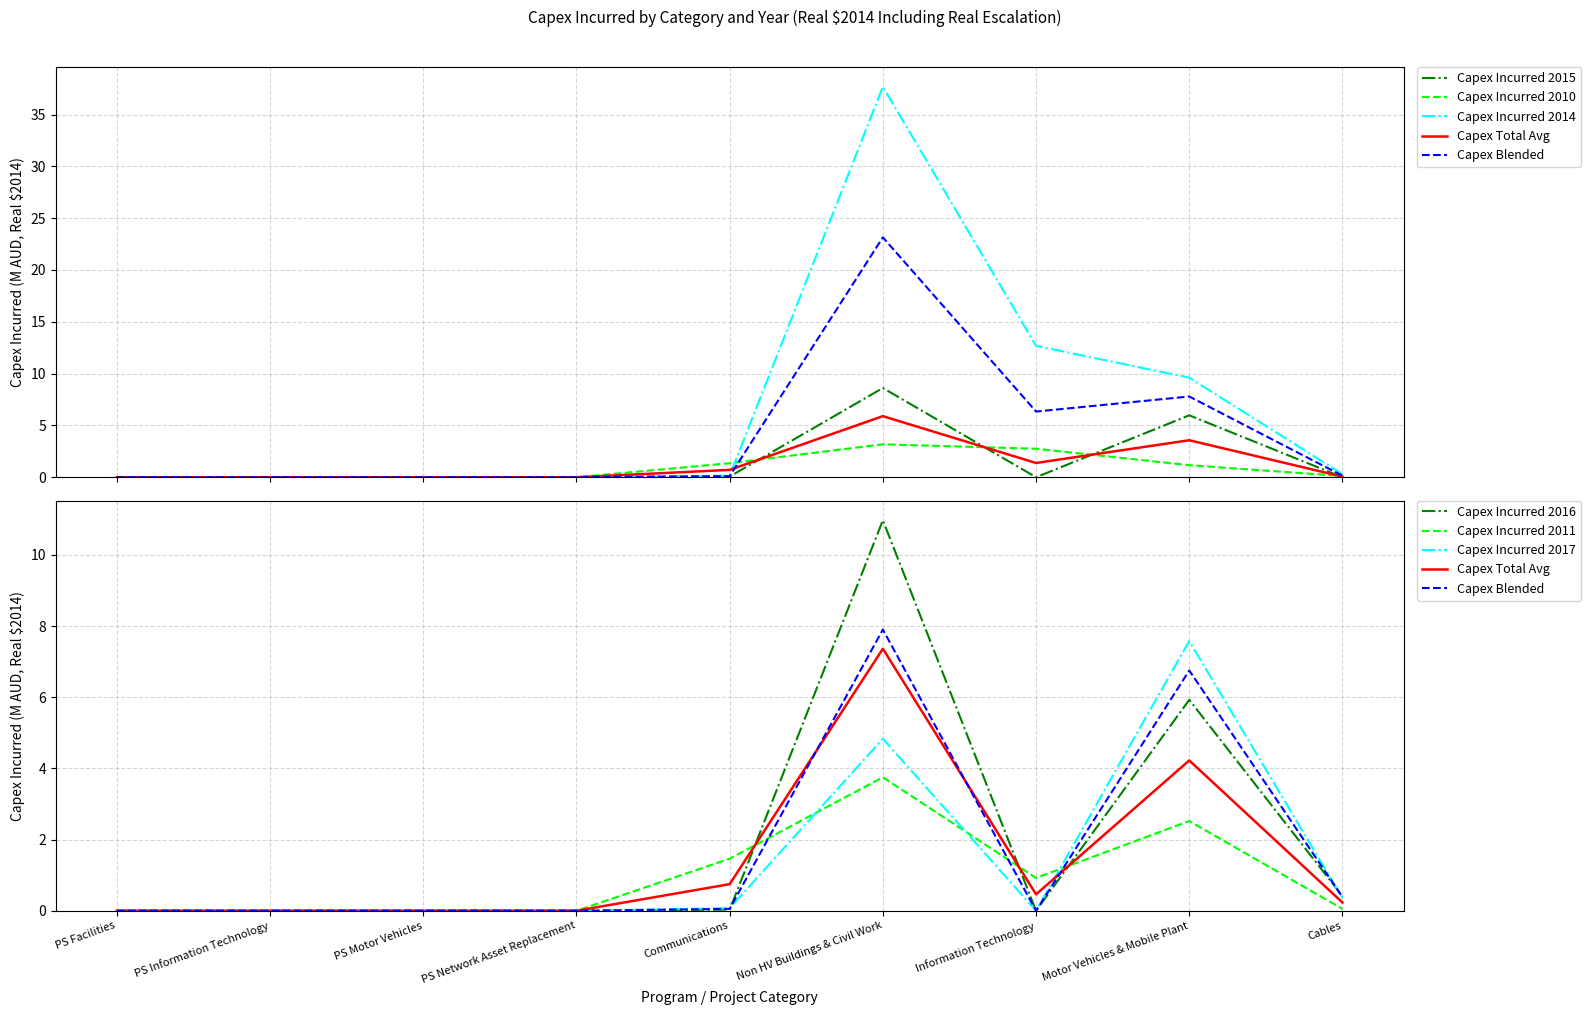

How many values in Capex Incurred 2015 are above zero?

3